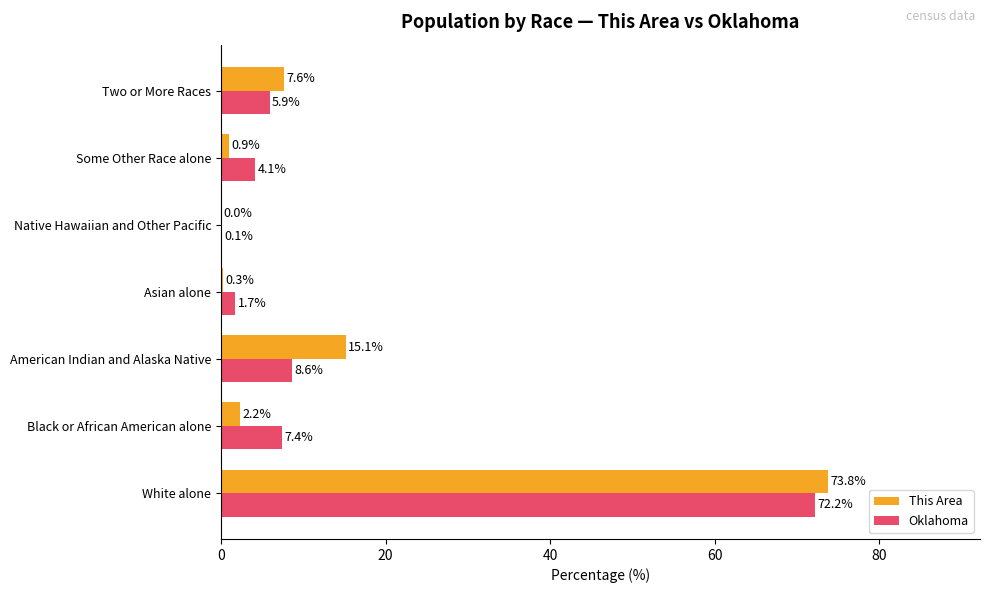

What is the sum of the Oklahoma values at Two or More Races and Some Other Race alone?

10.0